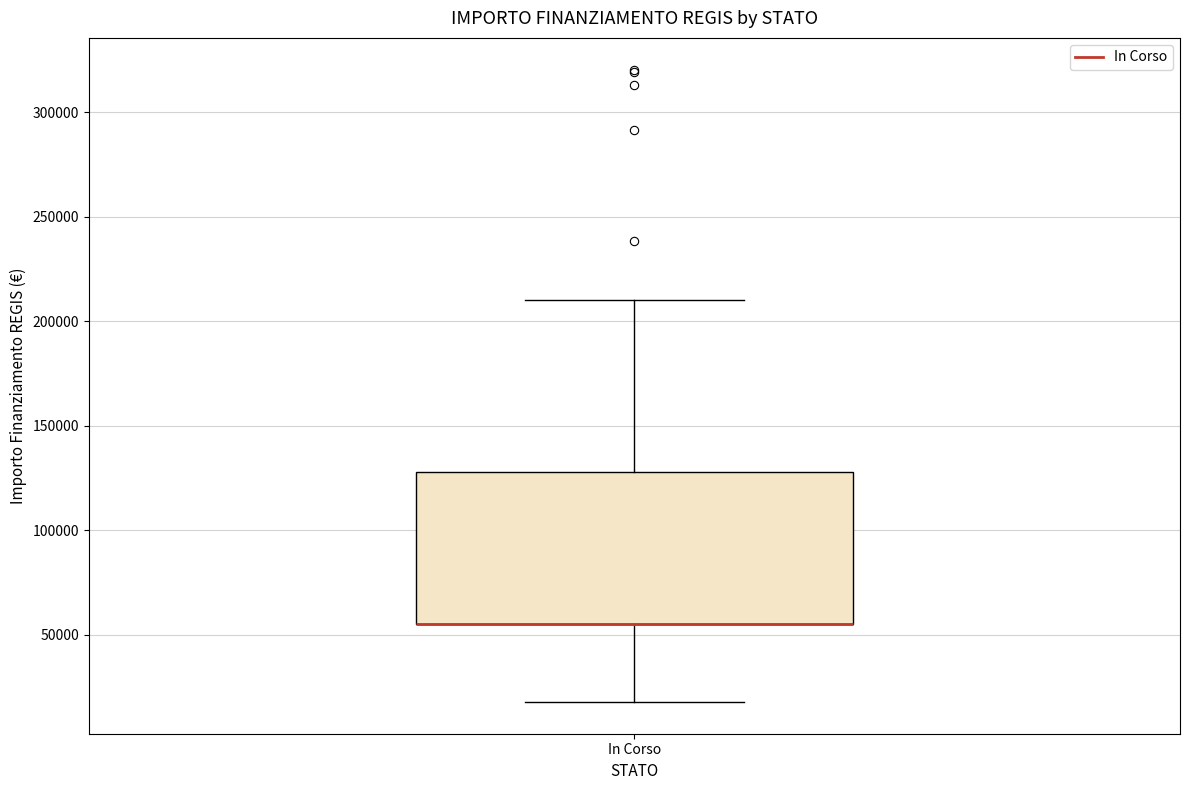

Where does the upper whisker of the box for In Corso end on the y-axis? The values are not printed on the chart, so give them approximately, as read against the axis.

210000